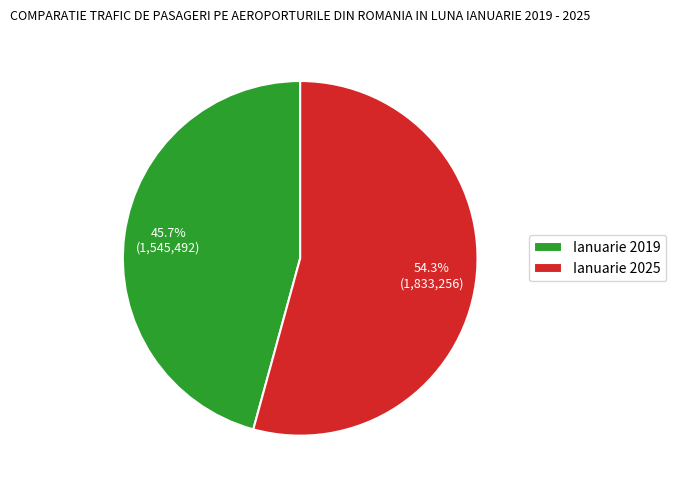

Count the number of slices in the pie.

2